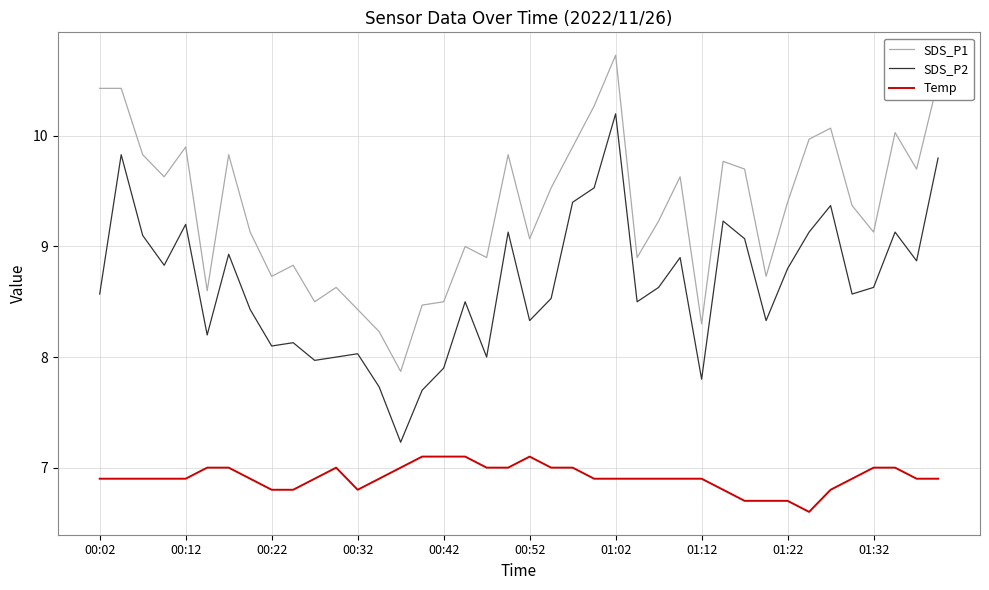

Which series has the widest spread of values?

SDS_P2